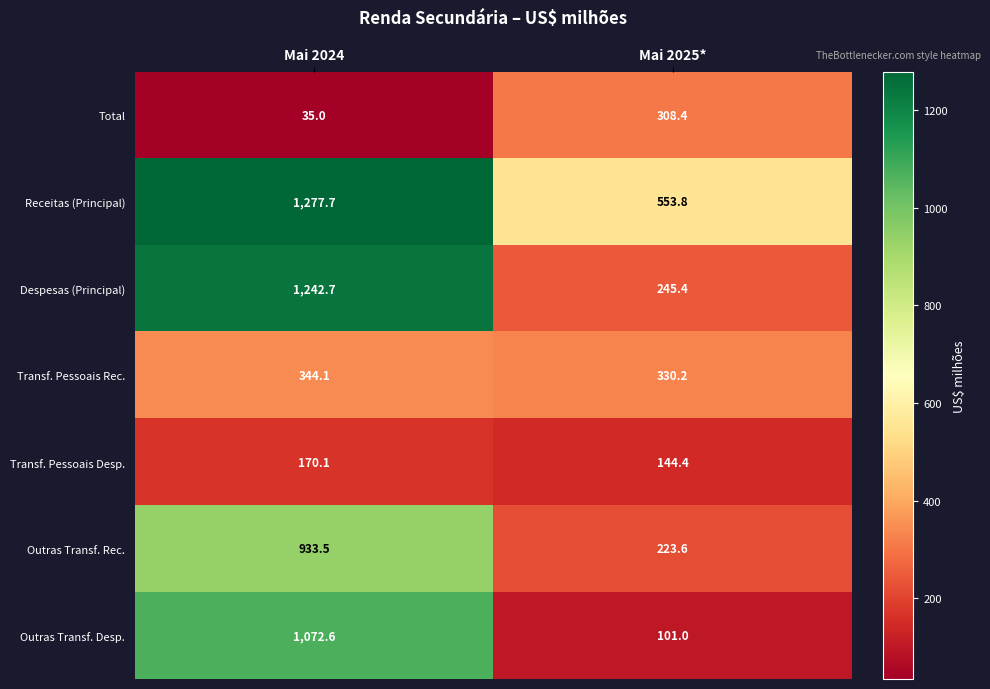

At which category is the sum across all series the highest?

Mai 2024